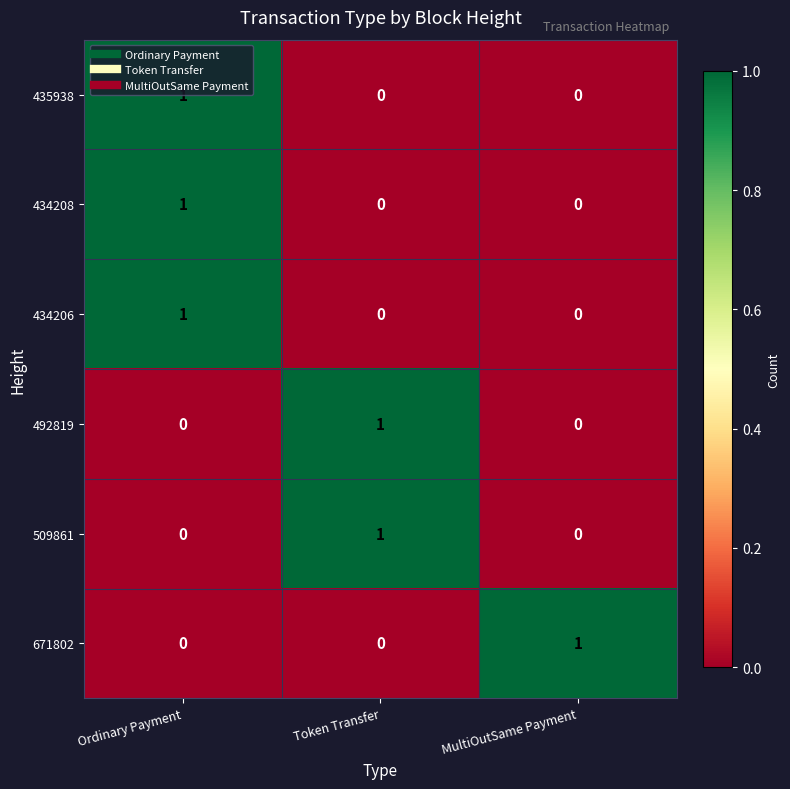

At which category is the sum across all series the highest?

Ordinary Payment